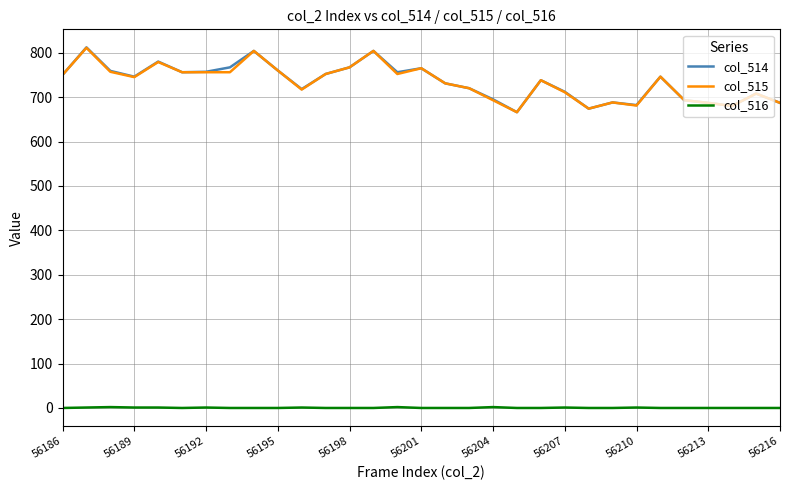

Which series has the widest spread of values?

col_514